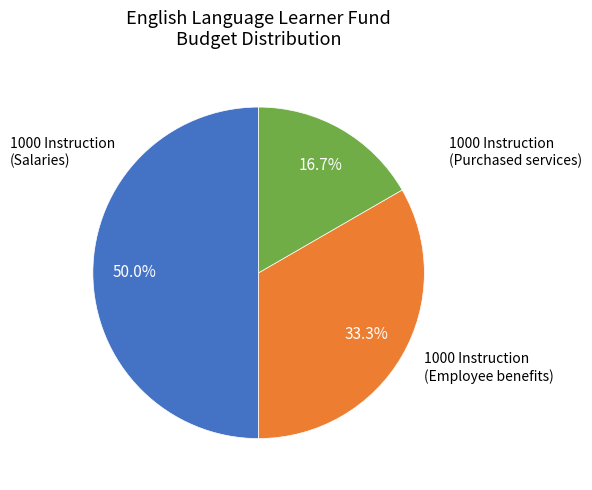

Approximately how many times larger is the value at 1000 Instruction (Salaries) compared to 1000 Instruction (Employee benefits)?

1.5